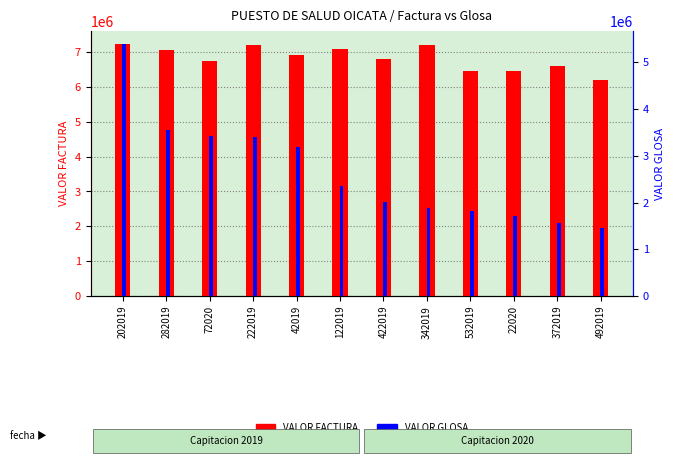

What is the highest value of the VALOR GLOSA series?

5400310